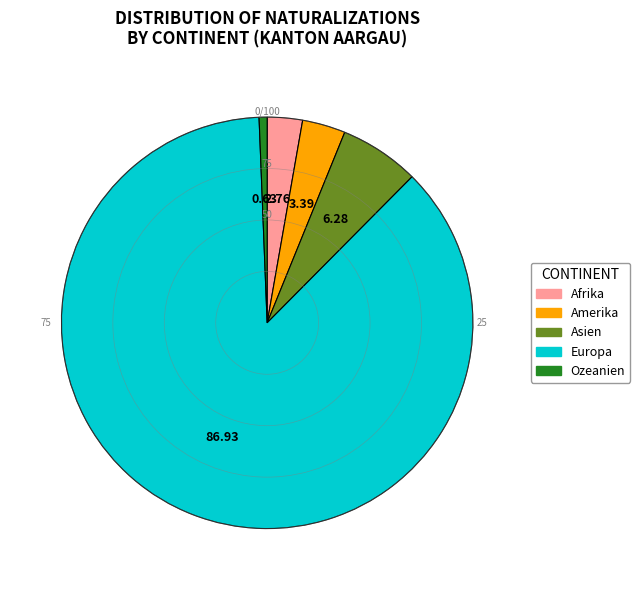

Is the sum of Afrika and Ozeanien greater than half?

No